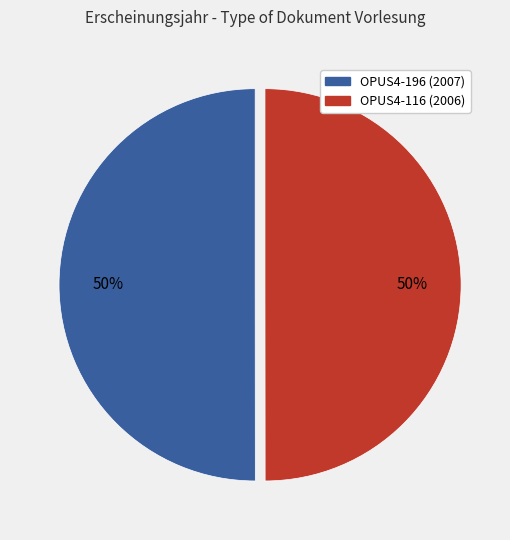

What is the ratio of the value at OPUS4-116 (2006) to the value at OPUS4-196 (2007)?

1.0